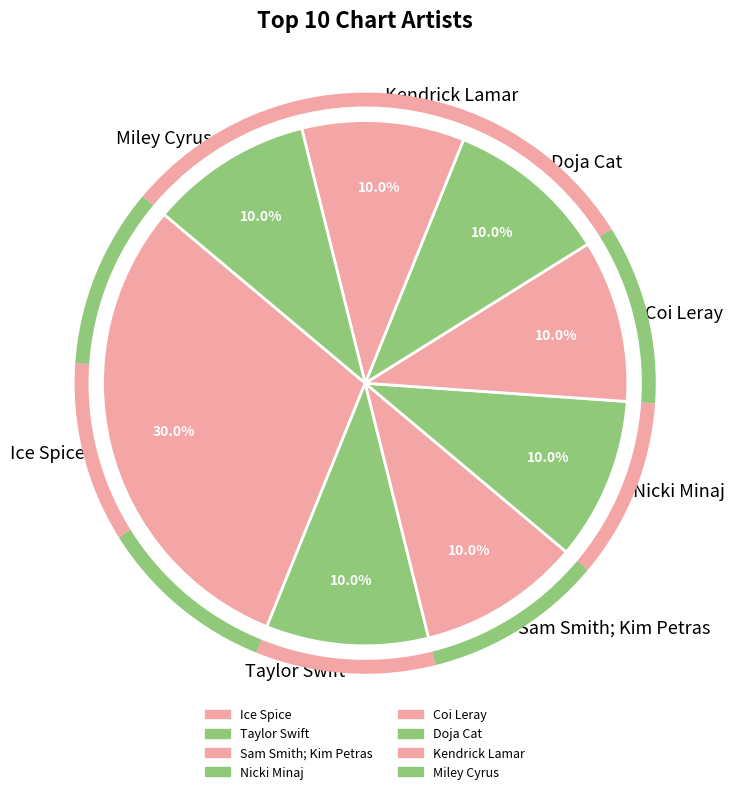

True or false: Ice Spice accounts for 30% of the total.

True